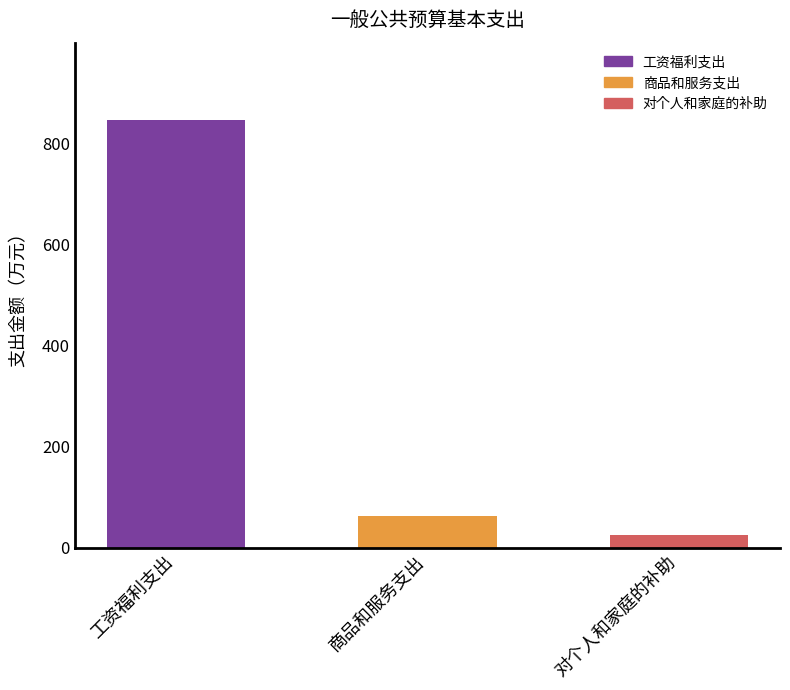

At which category does the chart reach its peak across all series?

工资福利支出